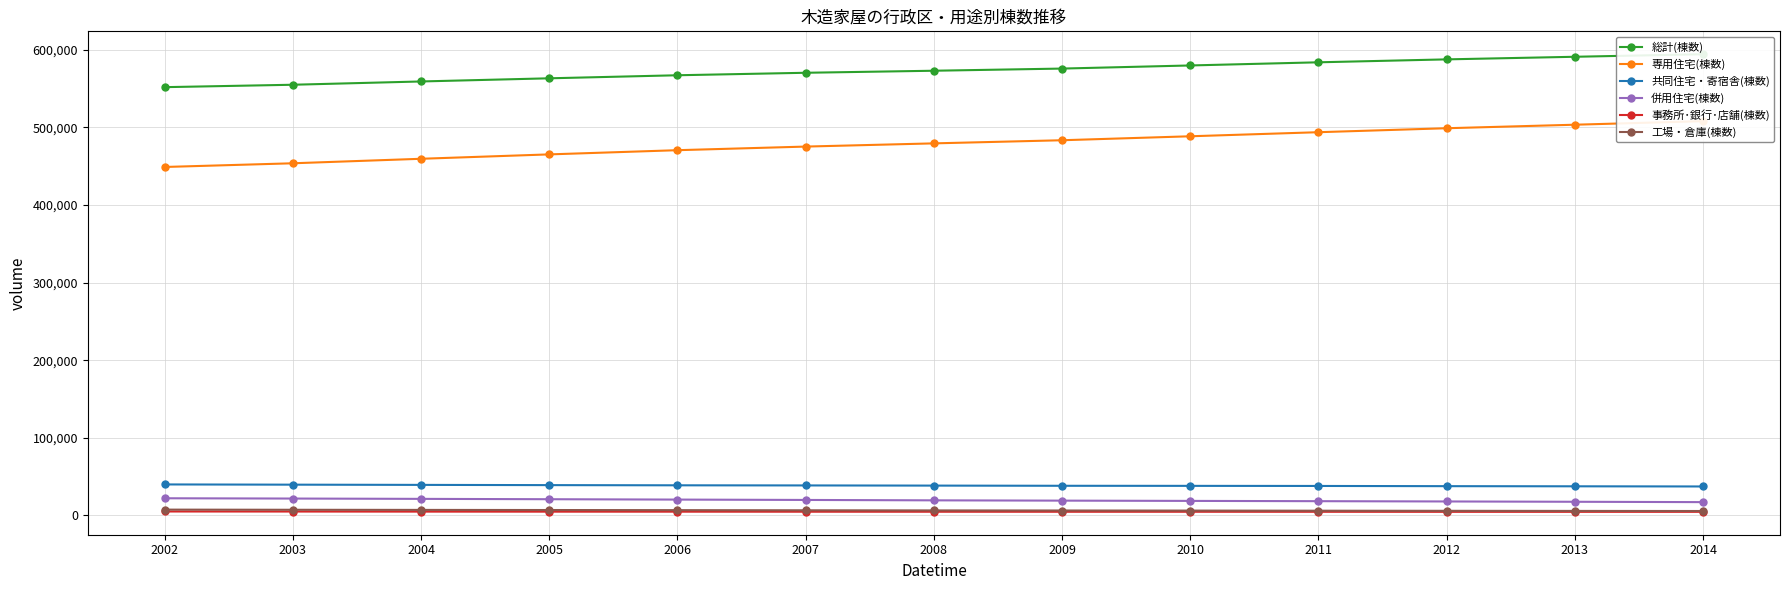

Rank the categories by 総計(棟数) value from lowest to highest.

2002, 2003, 2004, 2005, 2006, 2007, 2008, 2009, 2010, 2011, 2012, 2013, 2014